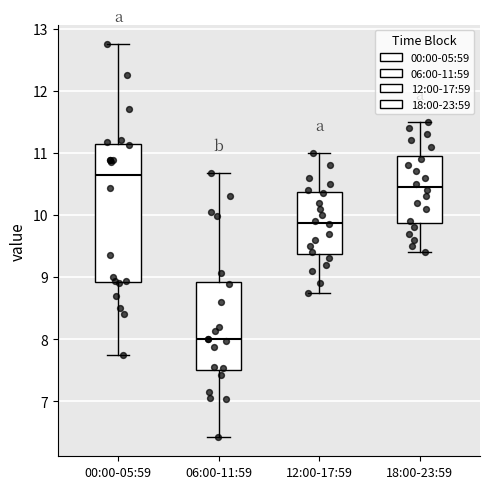

Comparing the boxes themselves (not the whiskers), which one is the tallest?

00:00-05:59